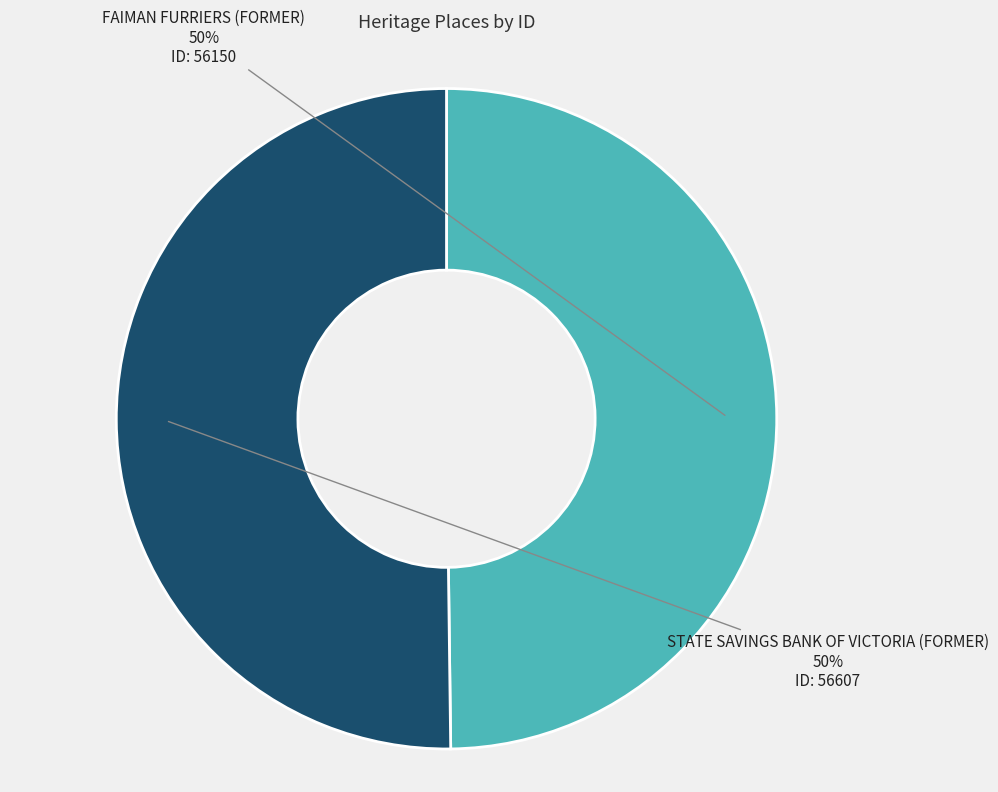

To the nearest percent, what is the average slice percentage?

50%